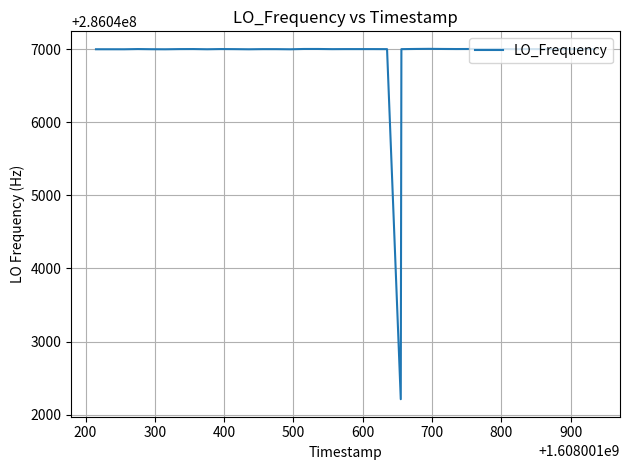

What is the smallest value displayed?

286042211.2